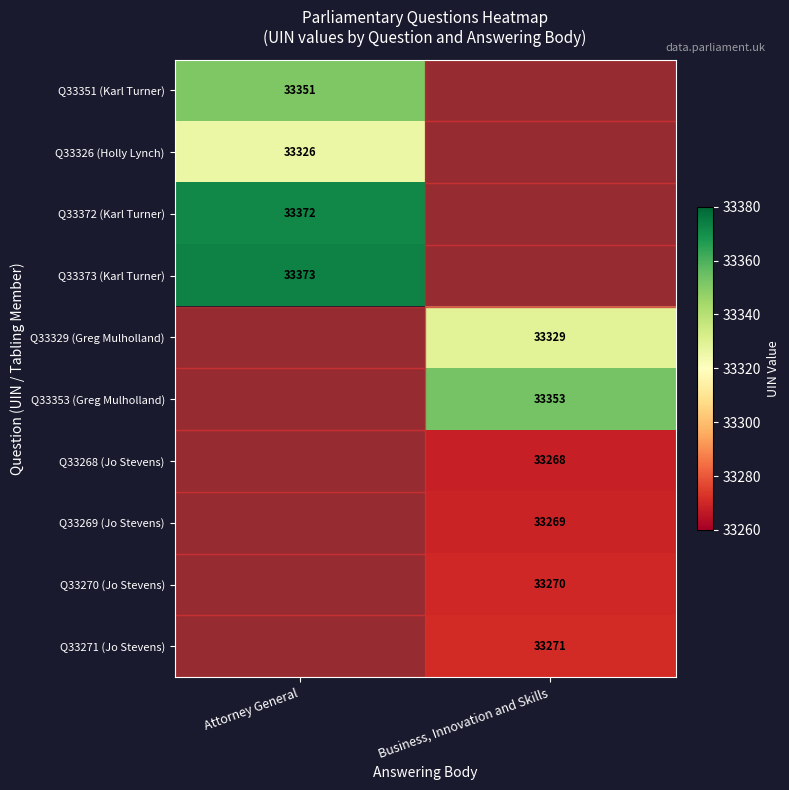

Is it true that Q33373 (Karl Turner) equals 33373 at Attorney General?

True